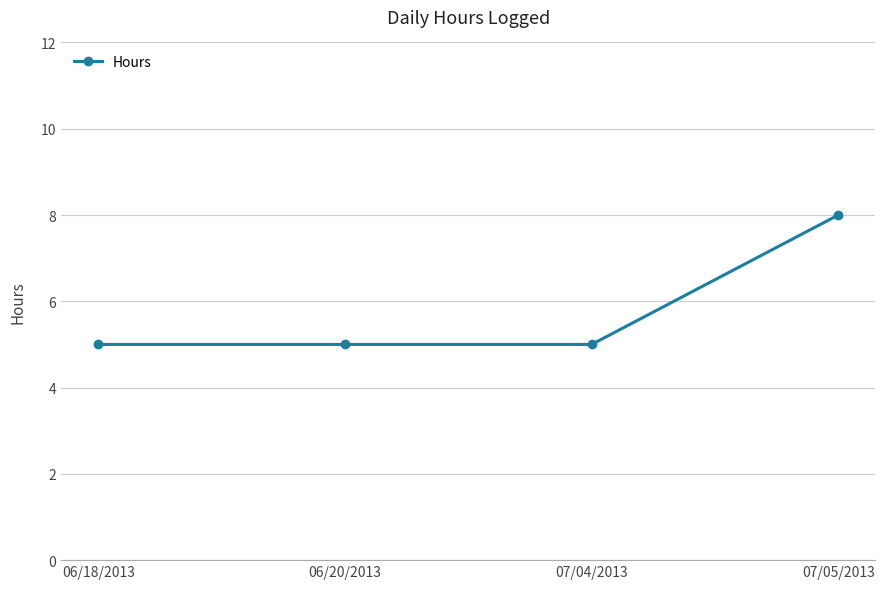

The value at 07/04/2013 is 2. True or false?

False